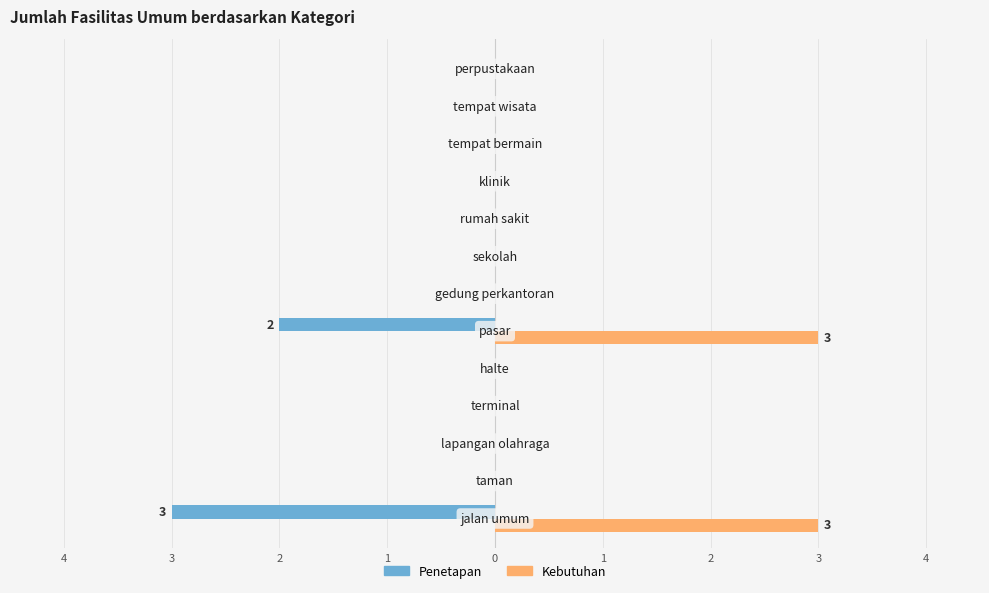

What is the minimum value shown in the chart?

-3